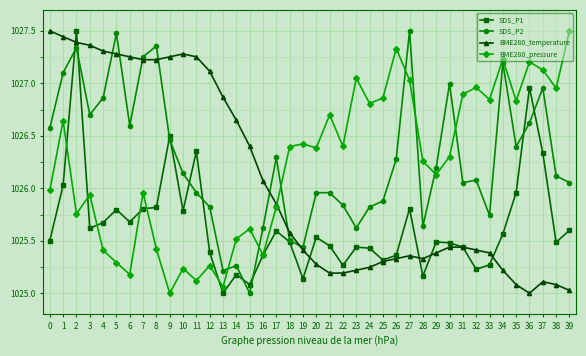

Which series ends up on top after the final intersection of BME280_temperature and BME280_pressure?

BME280_pressure